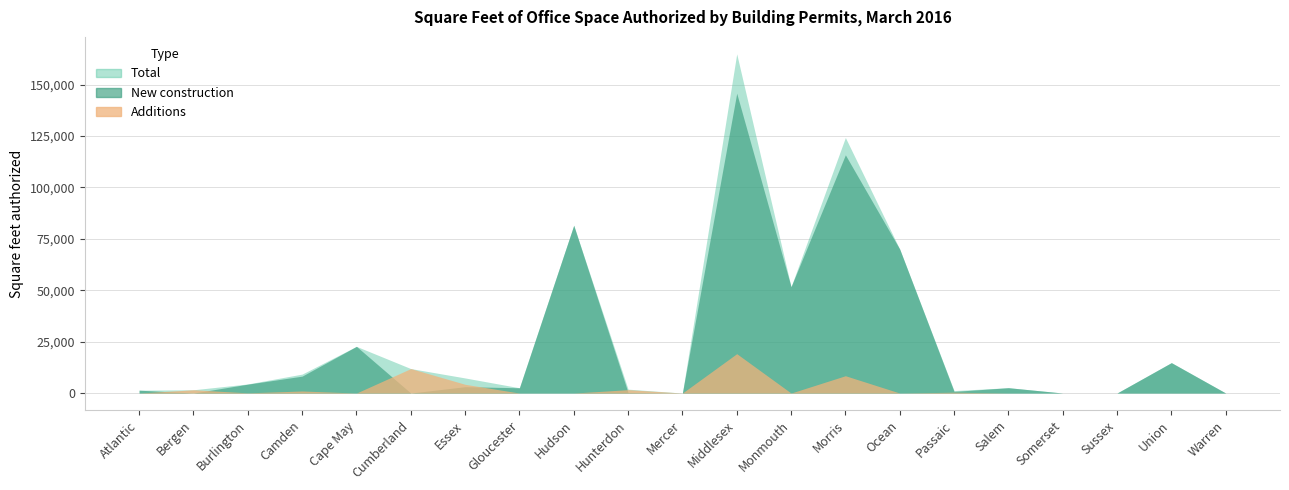

What is the sum of the Additions values at Hunterdon and Essex?

5887